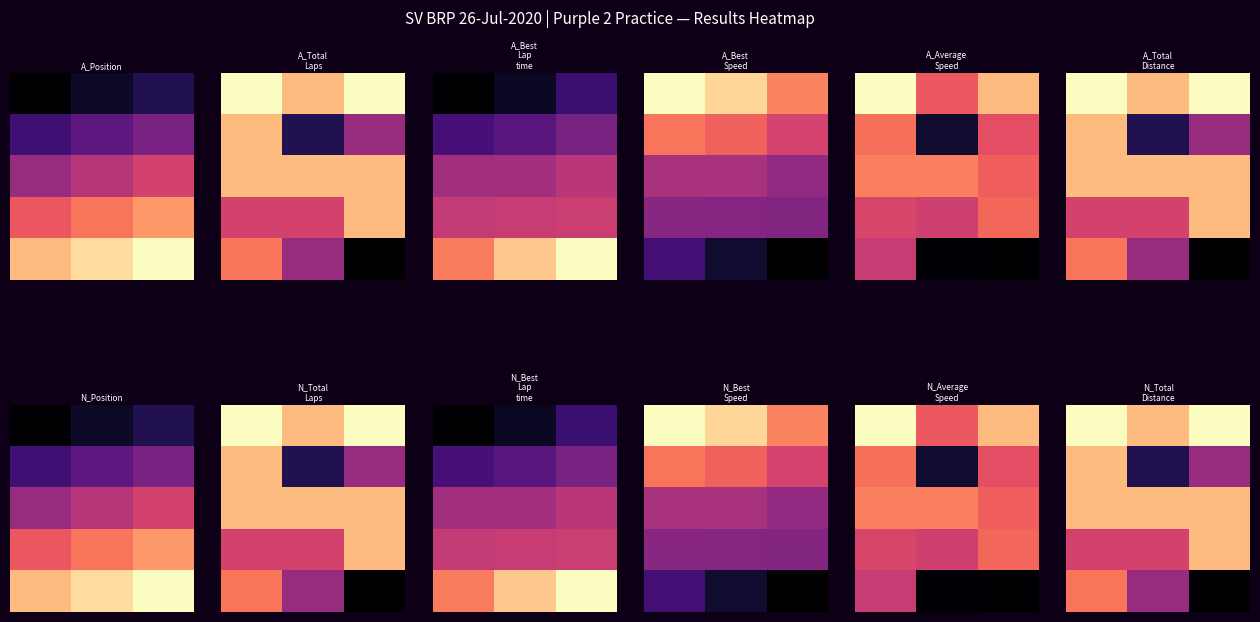

Which has a higher value, 1 or 2?

2